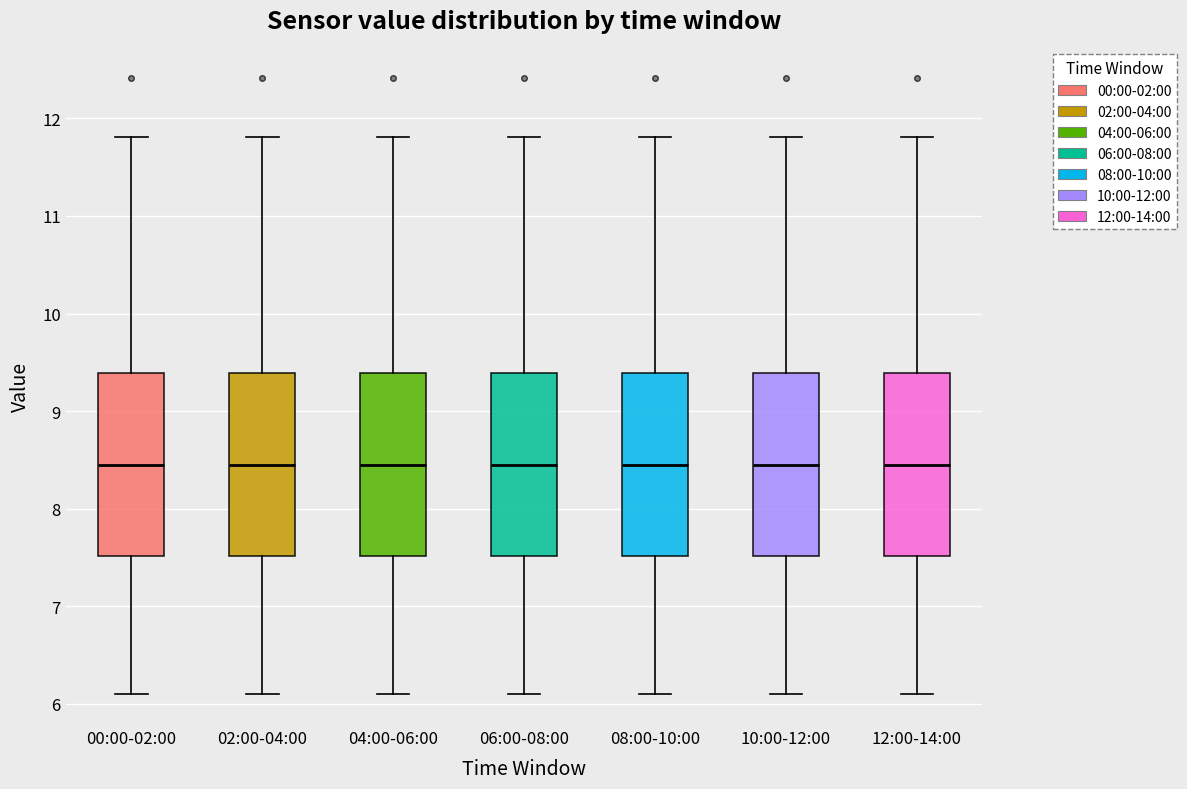

Reading left to right, transcribe this box plot: for each box, give where its median line is, the range the box spans, and where its two whiskers end, as read against the y-axis. The values are not printed on the chart, so give them approximately, as read against the axis.

00:00-02:00: median 8.5, box 7.5 to 9.4, whiskers 6.1 to 11.8
02:00-04:00: median 8.5, box 7.5 to 9.4, whiskers 6.1 to 11.8
04:00-06:00: median 8.5, box 7.5 to 9.4, whiskers 6.1 to 11.8
06:00-08:00: median 8.5, box 7.5 to 9.4, whiskers 6.1 to 11.8
08:00-10:00: median 8.5, box 7.5 to 9.4, whiskers 6.1 to 11.8
10:00-12:00: median 8.5, box 7.5 to 9.4, whiskers 6.1 to 11.8
12:00-14:00: median 8.5, box 7.5 to 9.4, whiskers 6.1 to 11.8